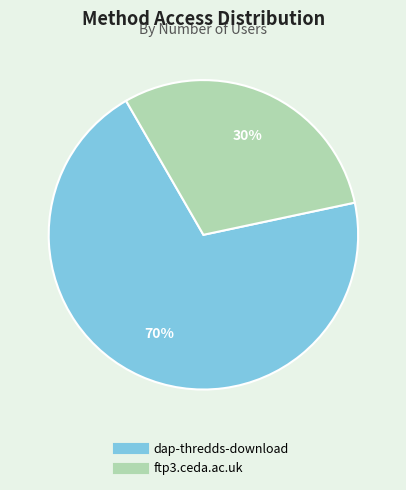

Is there any slice that represents more than half of the pie?

Yes